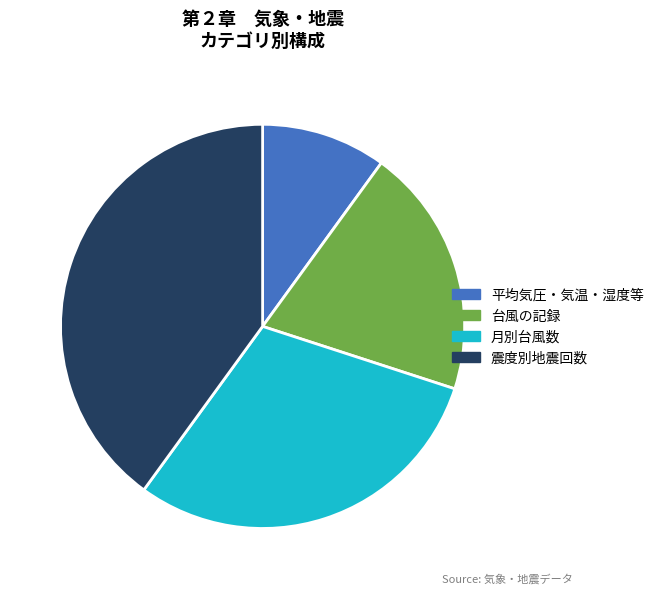

Is the sum of 震度別地震回数 and 月別台風数 greater than half?

Yes